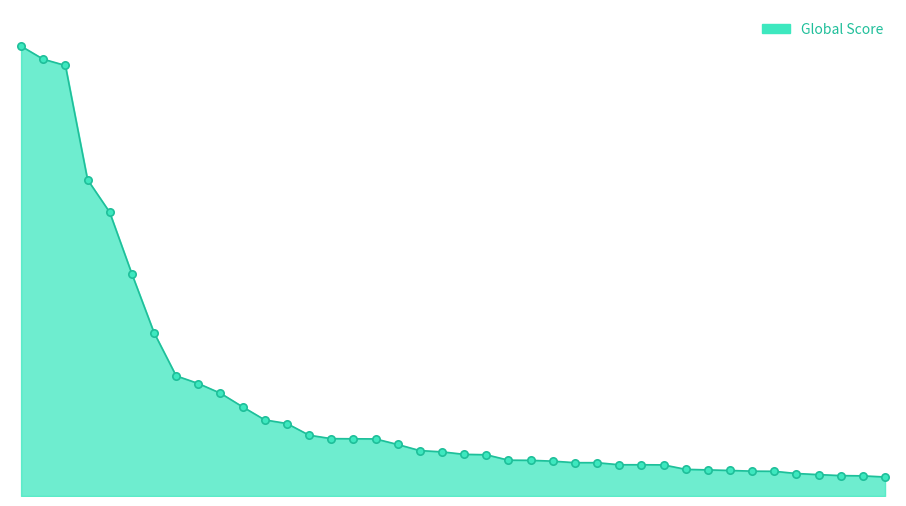

Does the chart have visible grid lines?

No